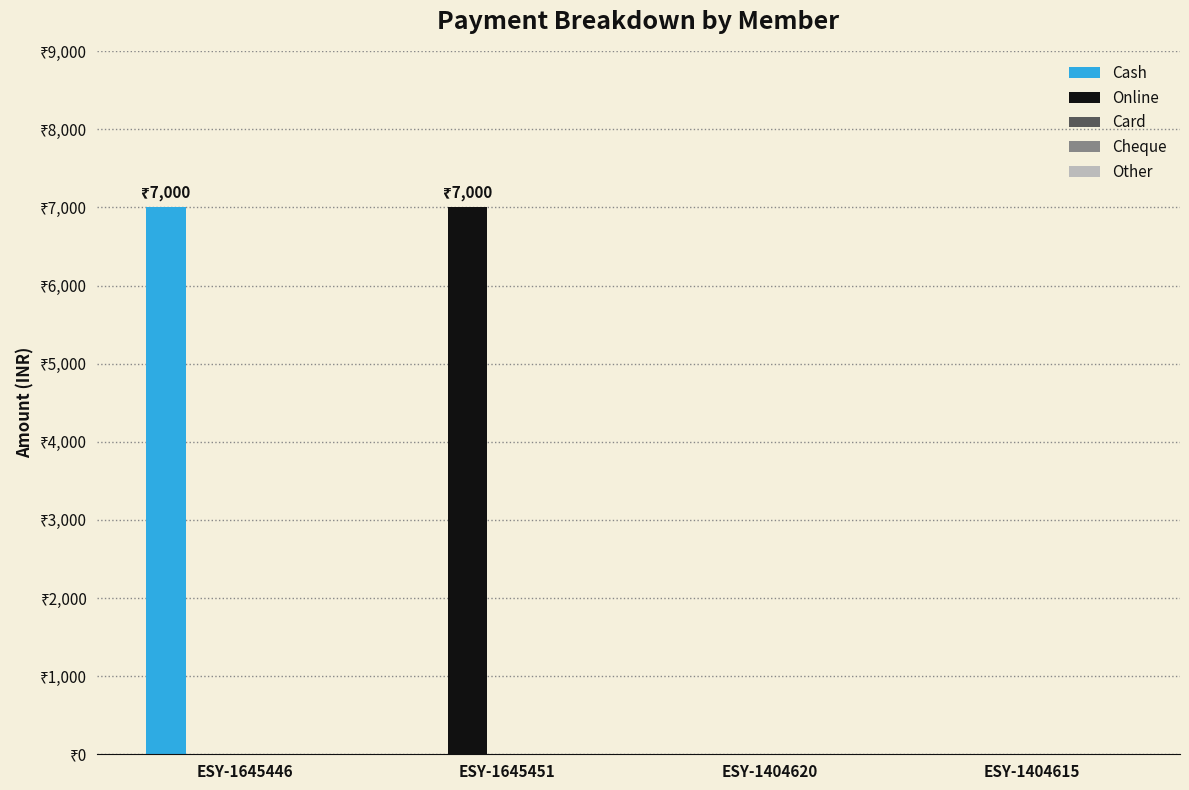

Reading left to right, what are all the values shown in this chart?

Cash: 7000	0	0	0
Online: 0	7000	0	0
Card: 0	0	0	0
Cheque: 0	0	0	0
Other: 0	0	0	0